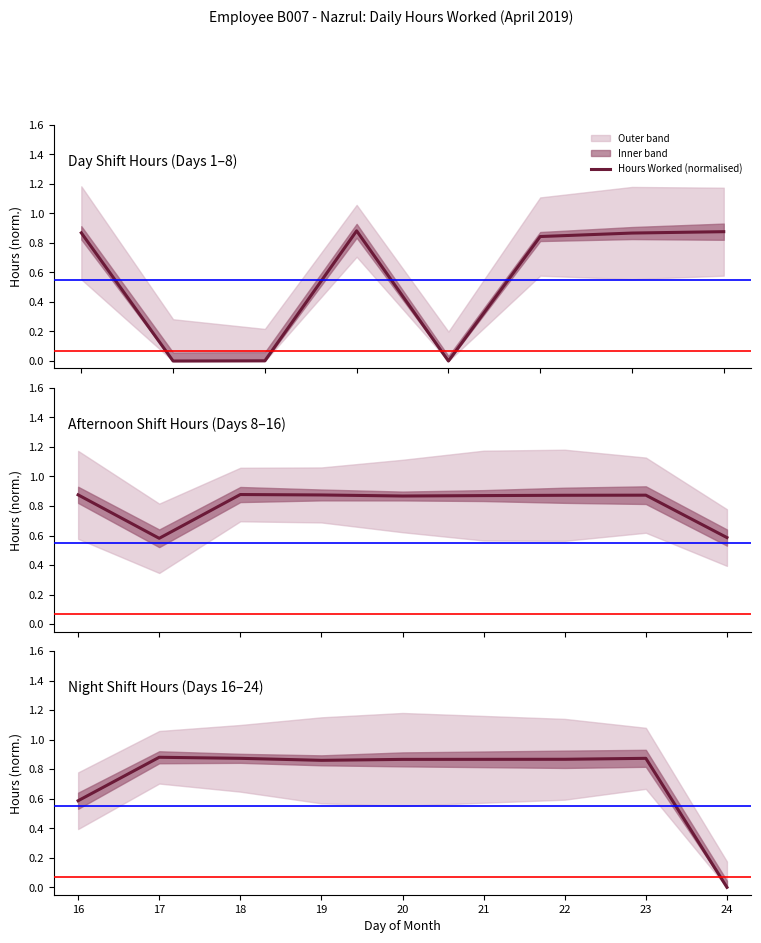

How many categories are shown in the chart?

8